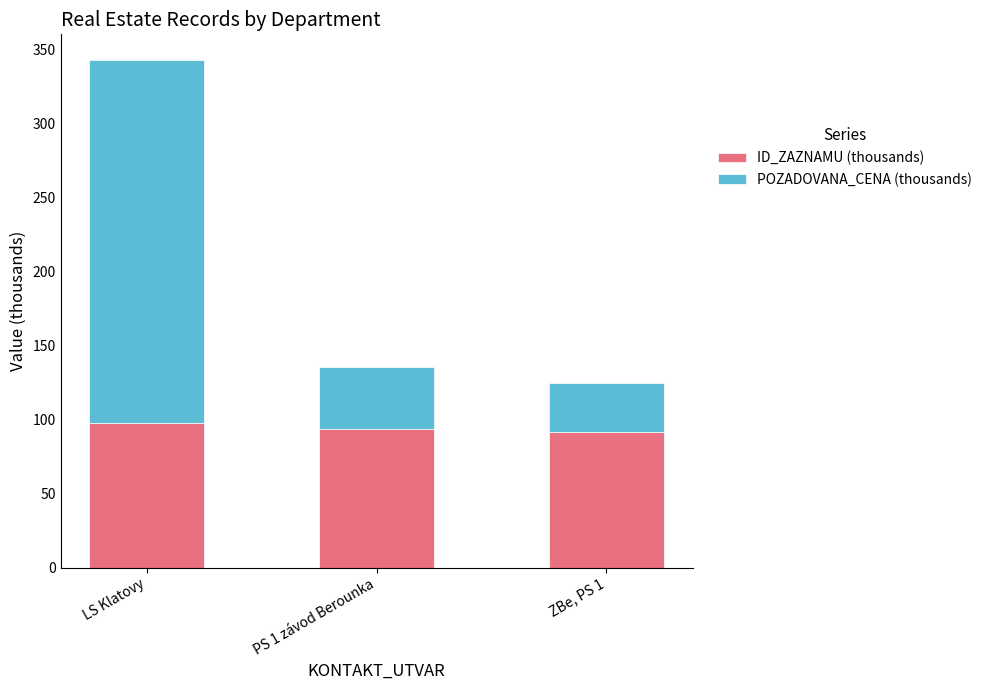

At which category is the sum across all series the highest?

LS Klatovy